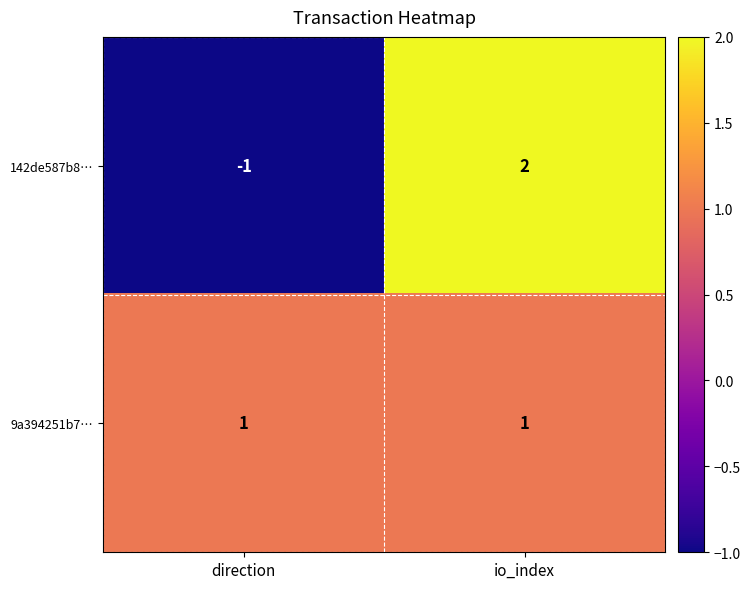

Which series has the largest total across all categories?

9a394251b7…